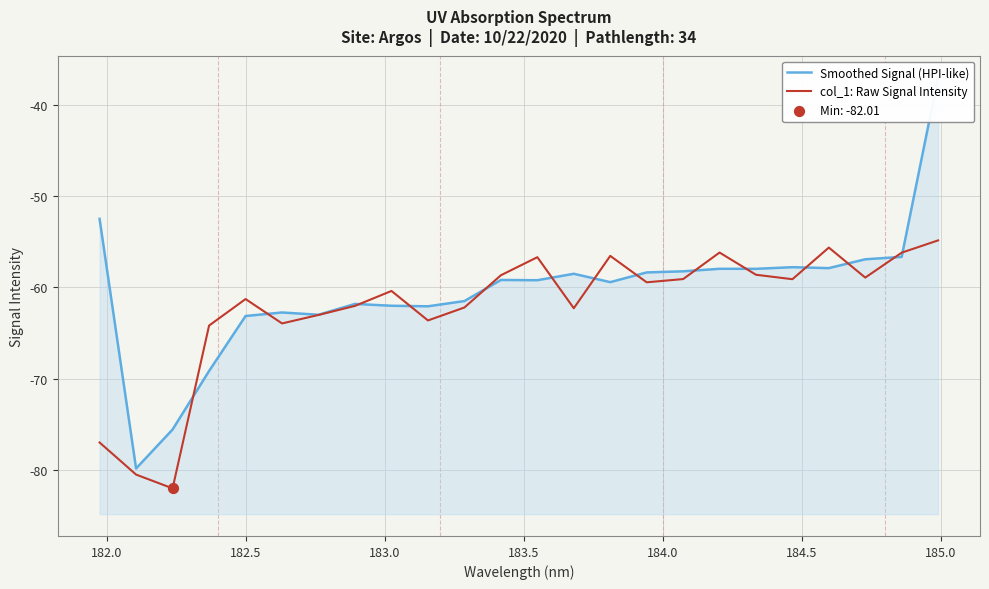

What is the minimum value for col_1: Raw Signal Intensity?

-82.0